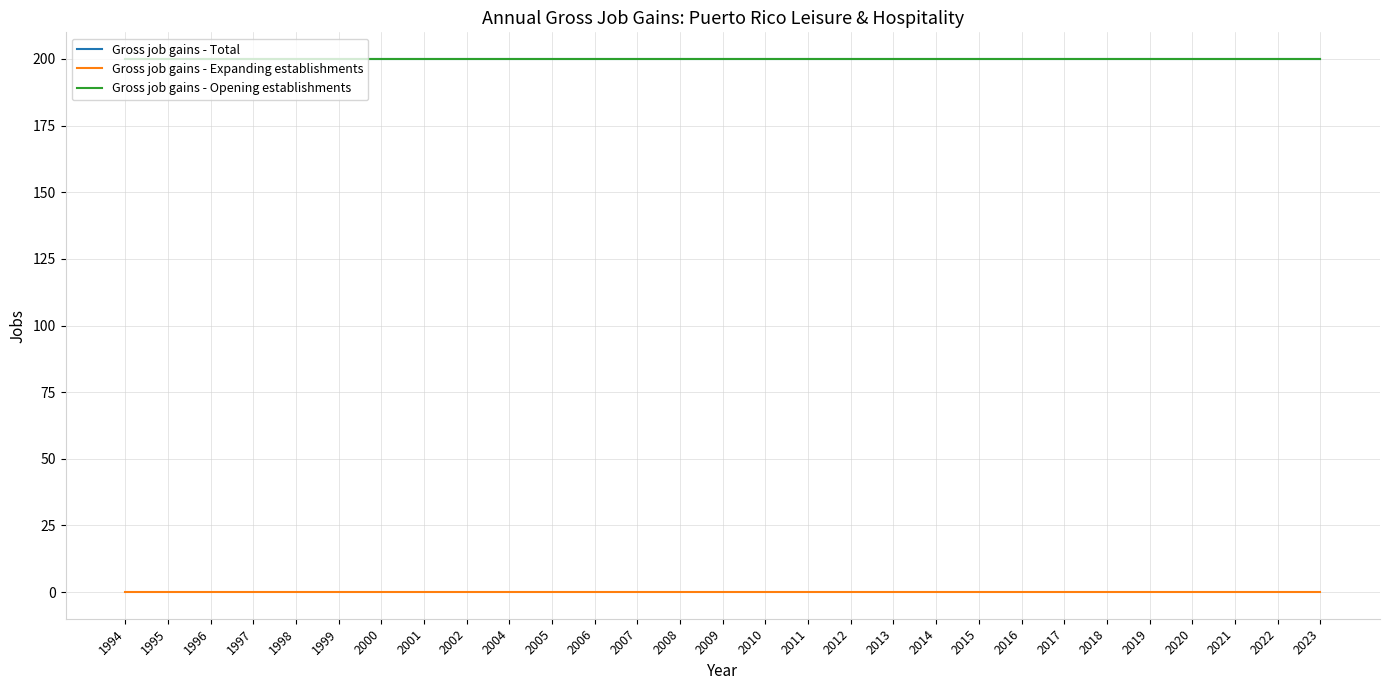

Is this an area chart (filled region under the line)?

No